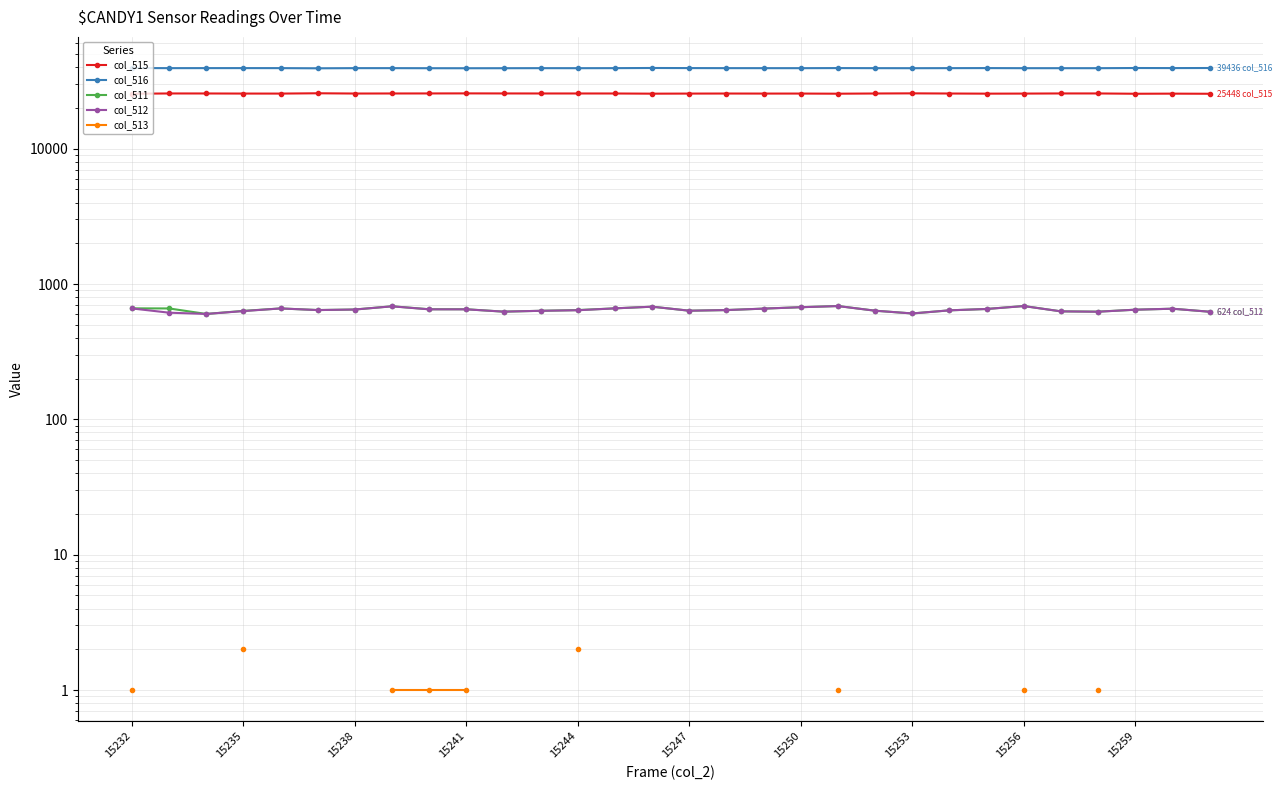

What position from the right is 14?

16